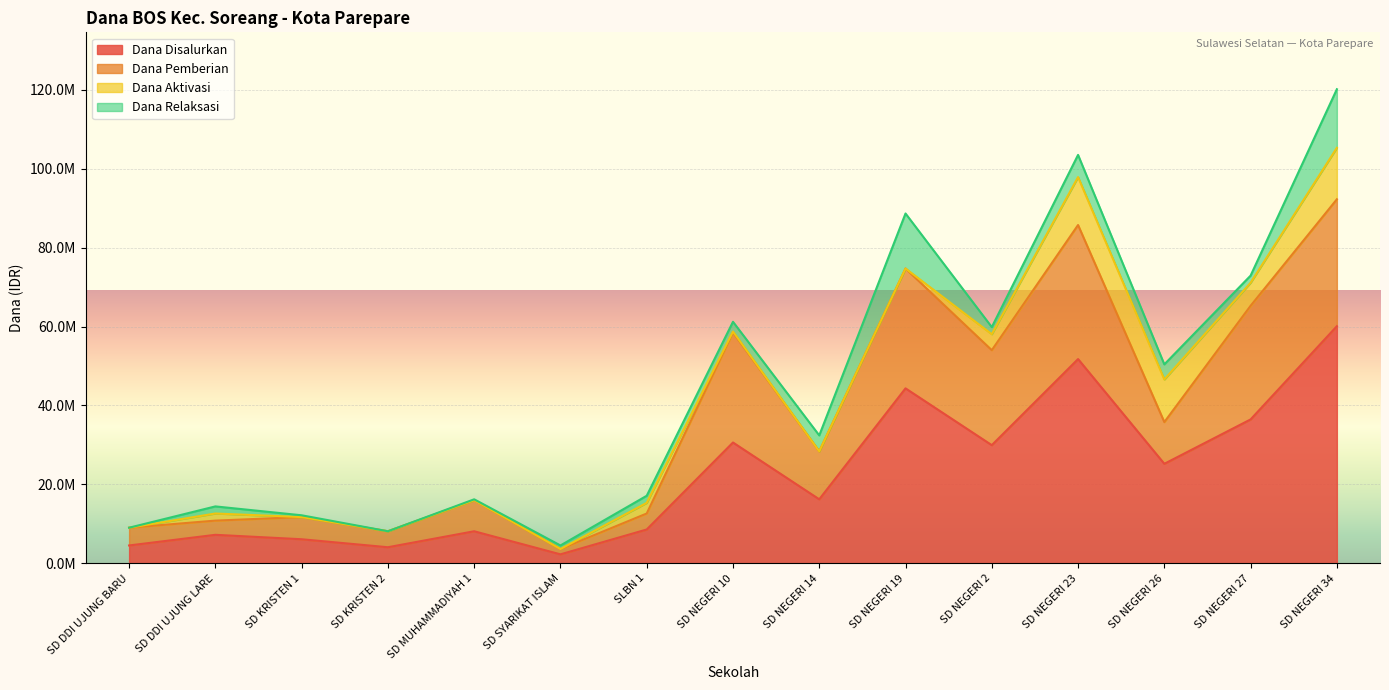

Is the value of Dana Pemberian at SD KRISTEN 2 greater than the value of Dana Disalurkan at SD NEGERI 27?

No